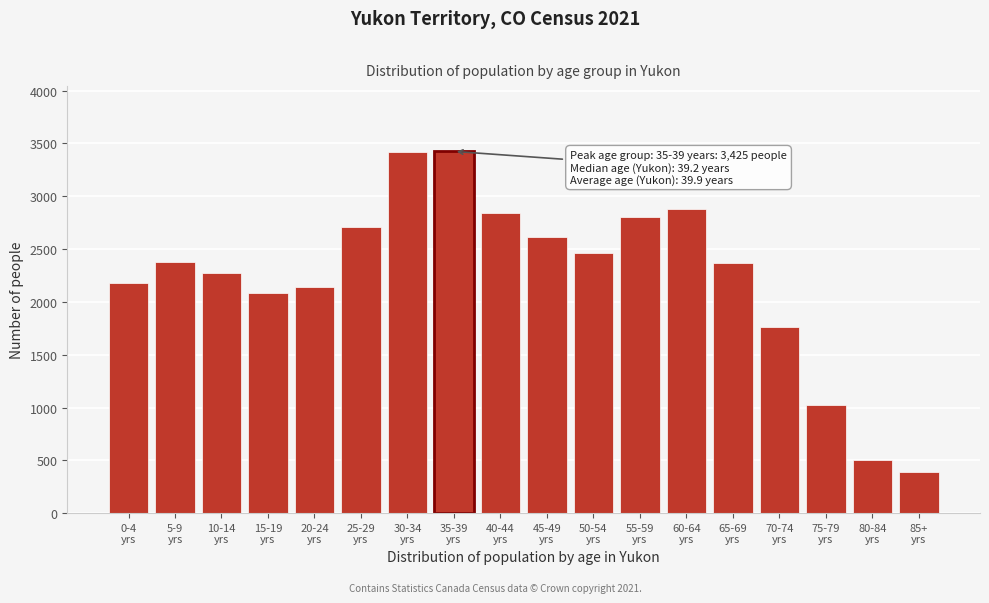

What is the minimum value shown in the chart?

385